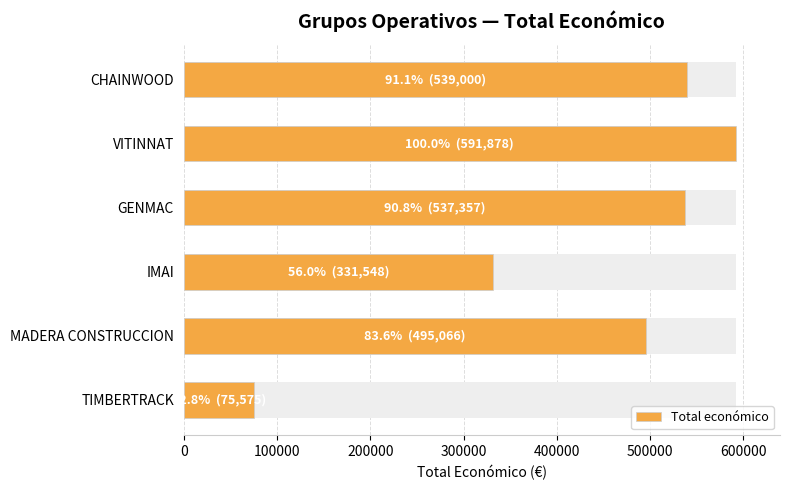

What is the value of the 6th bar from the left?

539000